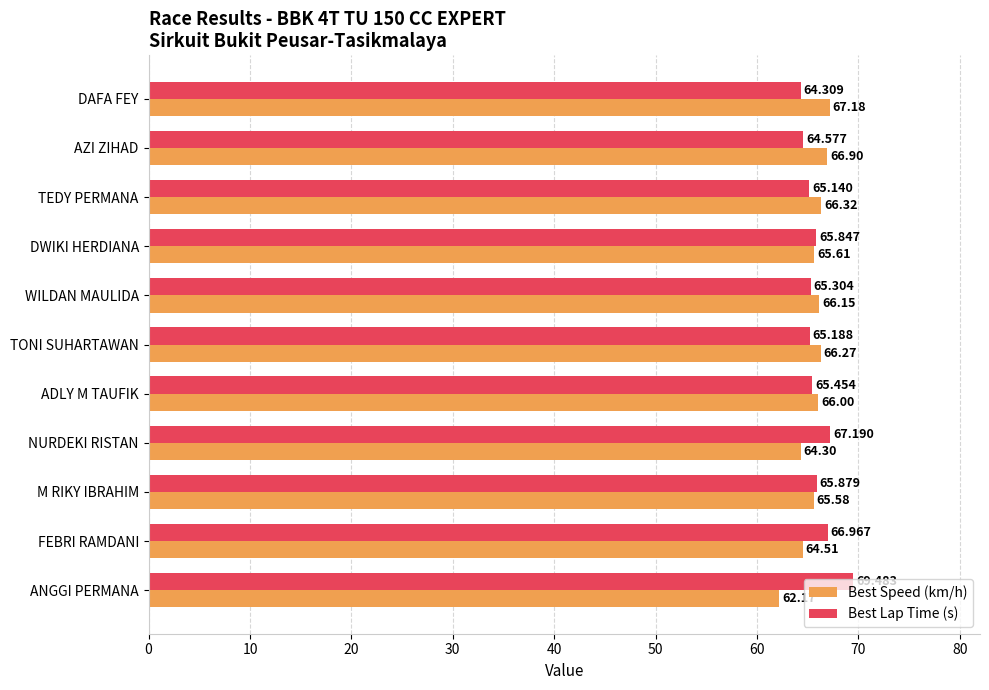

Which category has the lowest value across all series?

ANGGI PERMANA